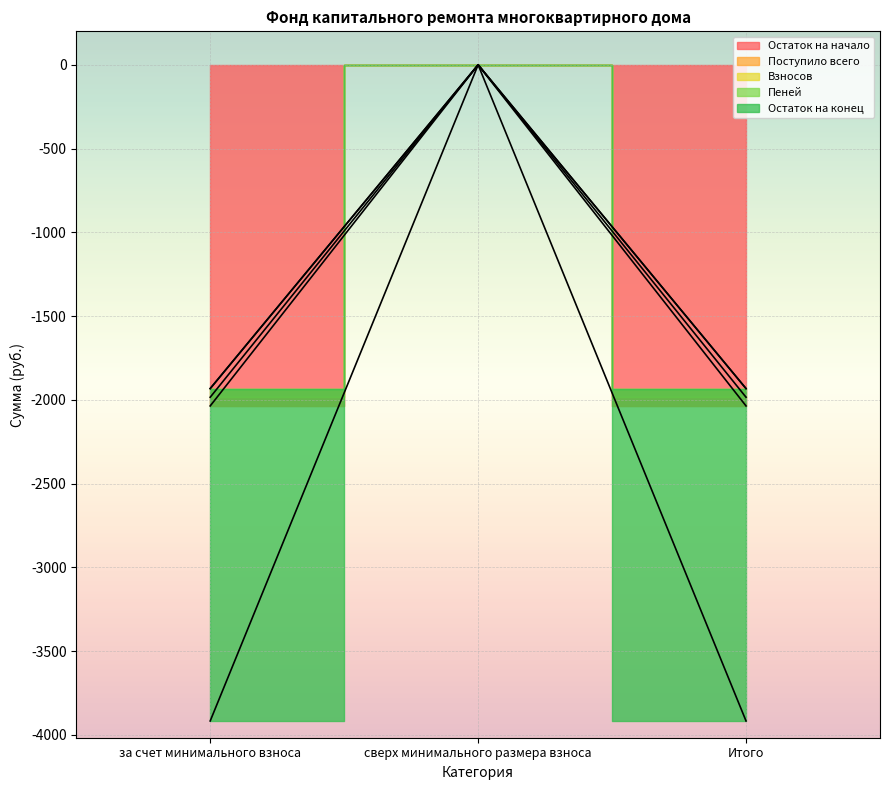

List the labels in order of Поступило всего value, largest first.

сверх минимального размера взноса, за счет минимального взноса, Итого